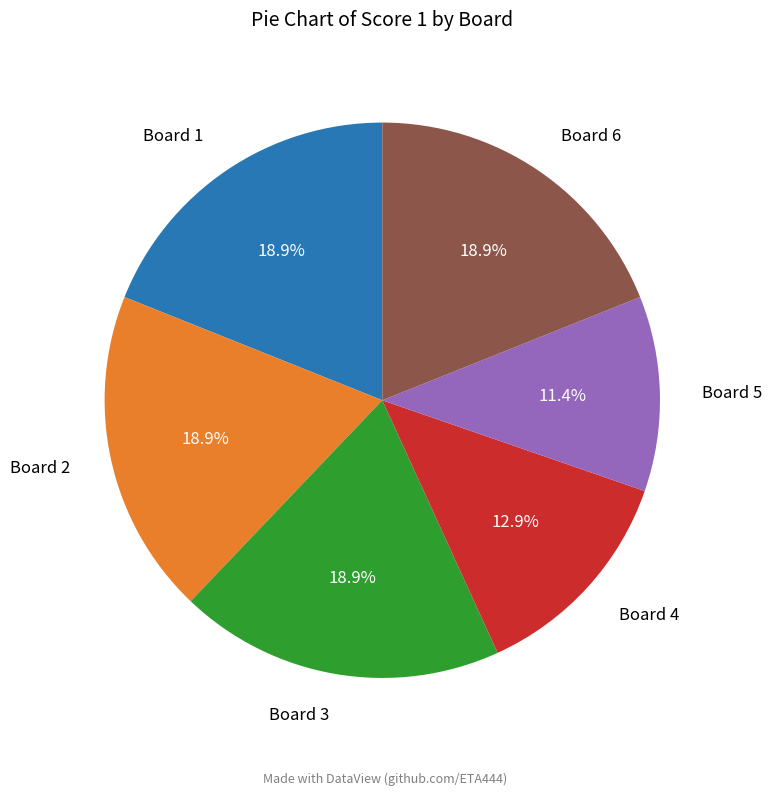

How many slices are in this pie chart?

6